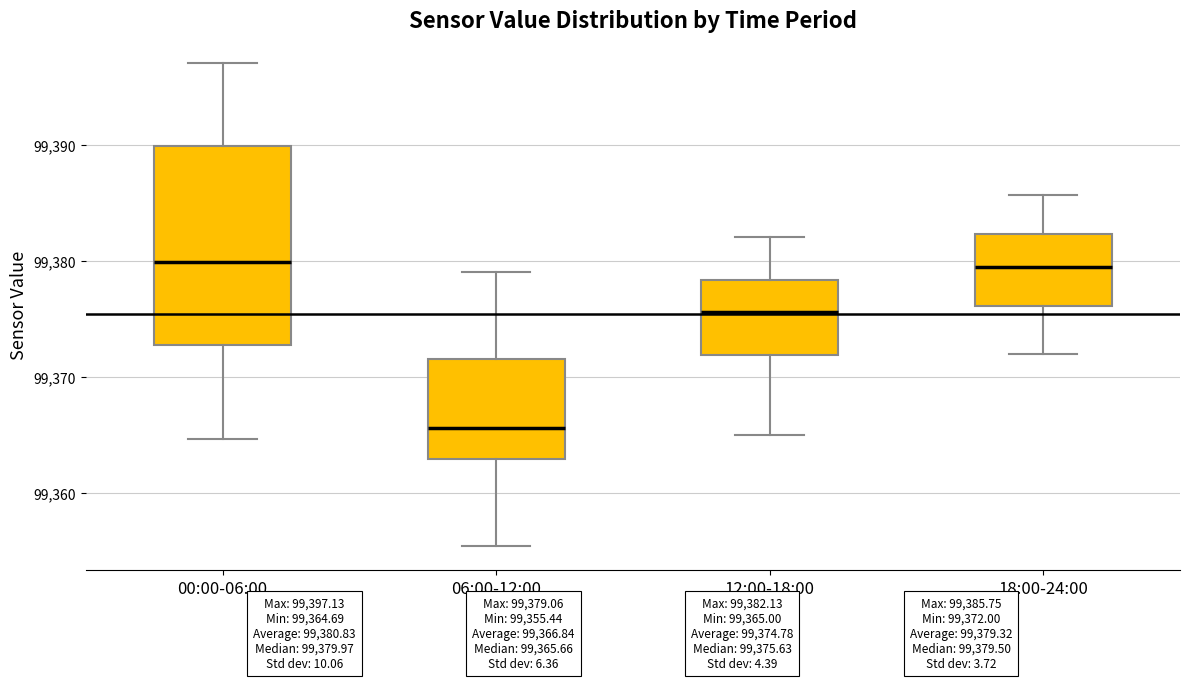

Which box is the tallest, from its lower edge to its upper edge?

00:00-06:00